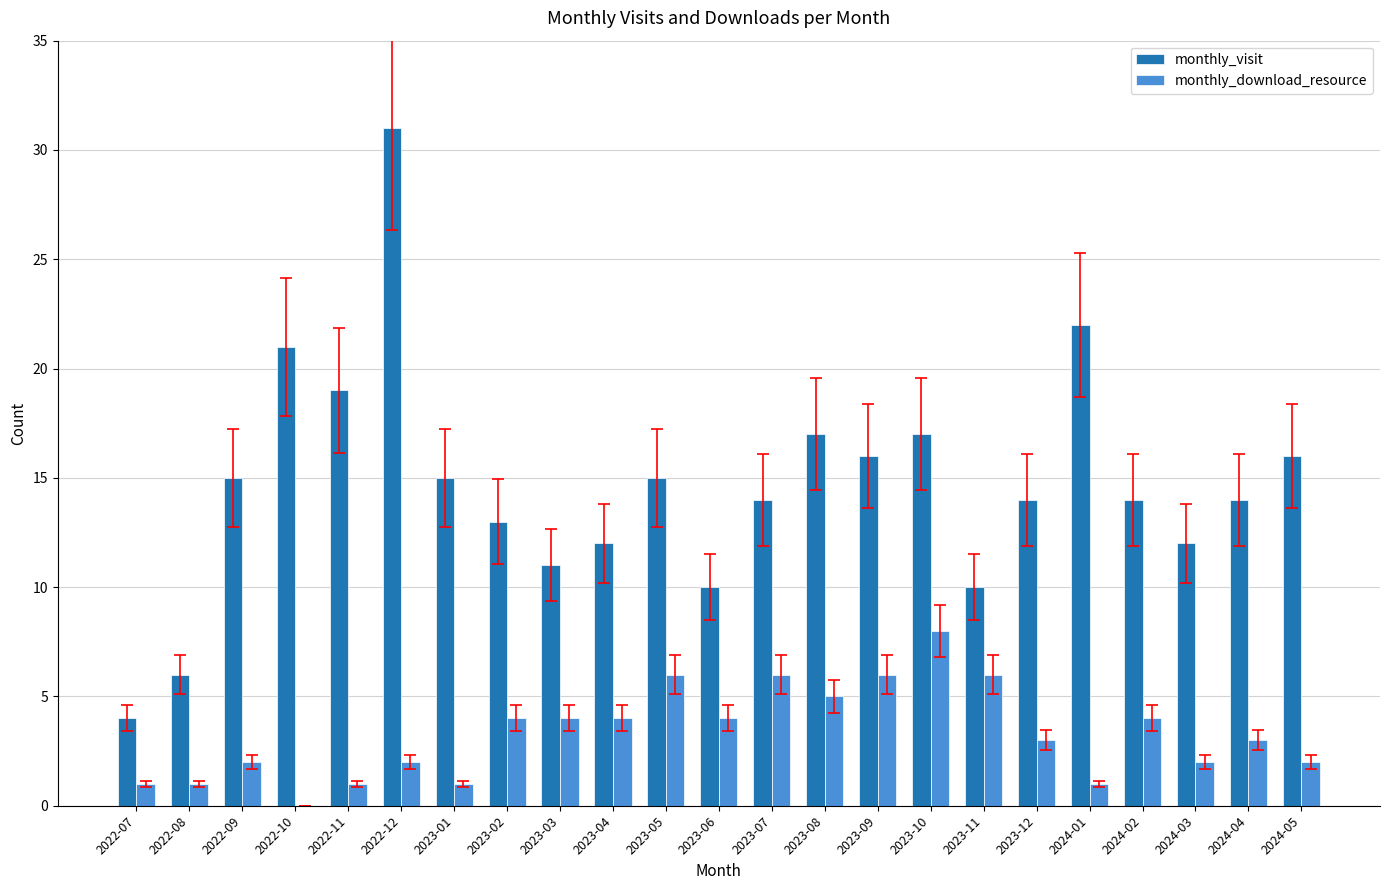

Is it true that monthly_visit equals 21 at 2023-05?

False